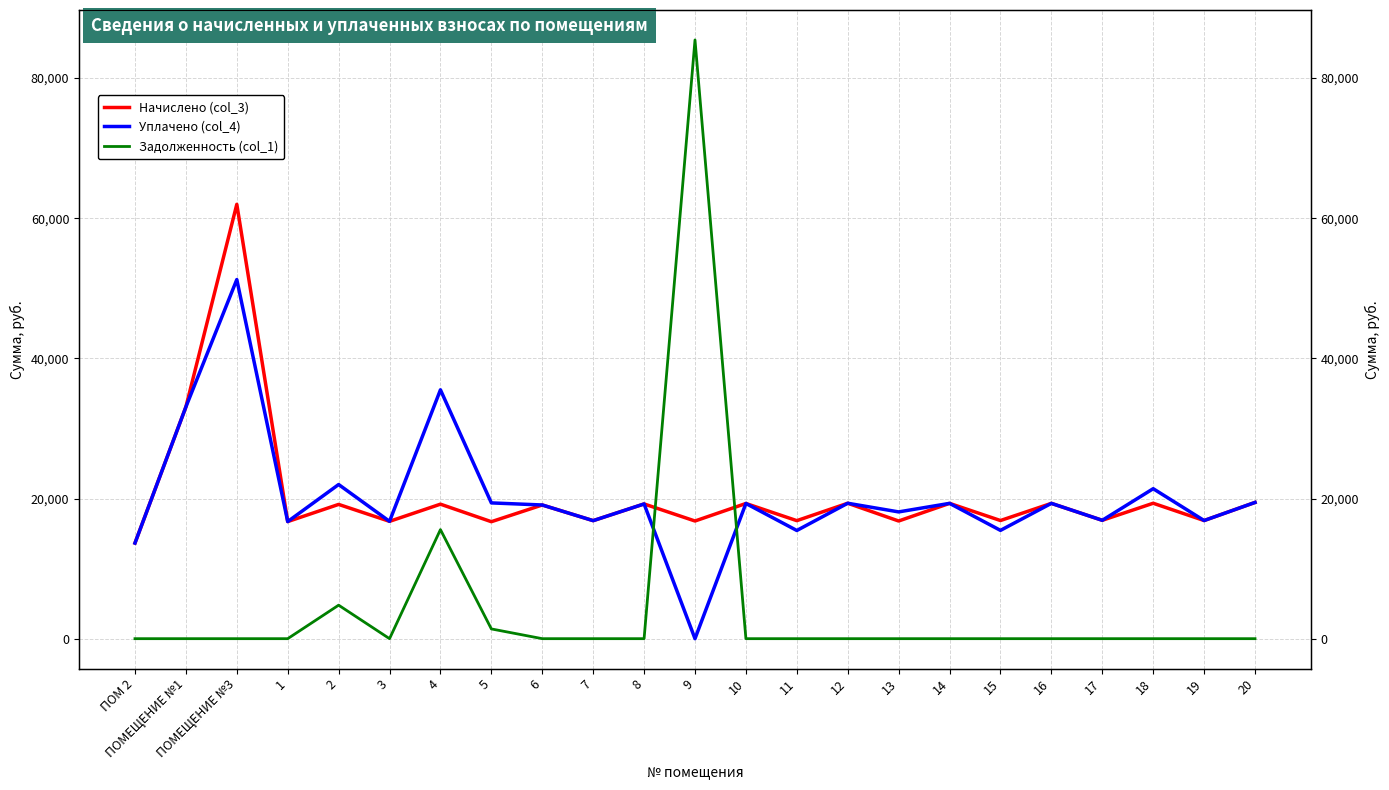

True or false: Уплачено (col_4) has more than 0 points higher than both neighbors.

True